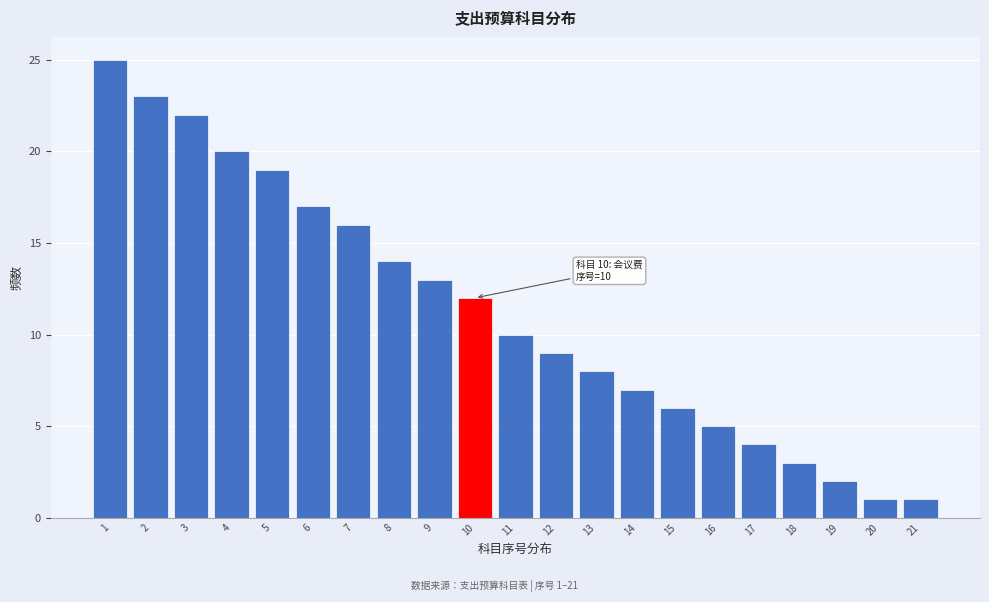

Over which range of the x-axis is the bar tallest?

0.5 to 1.5